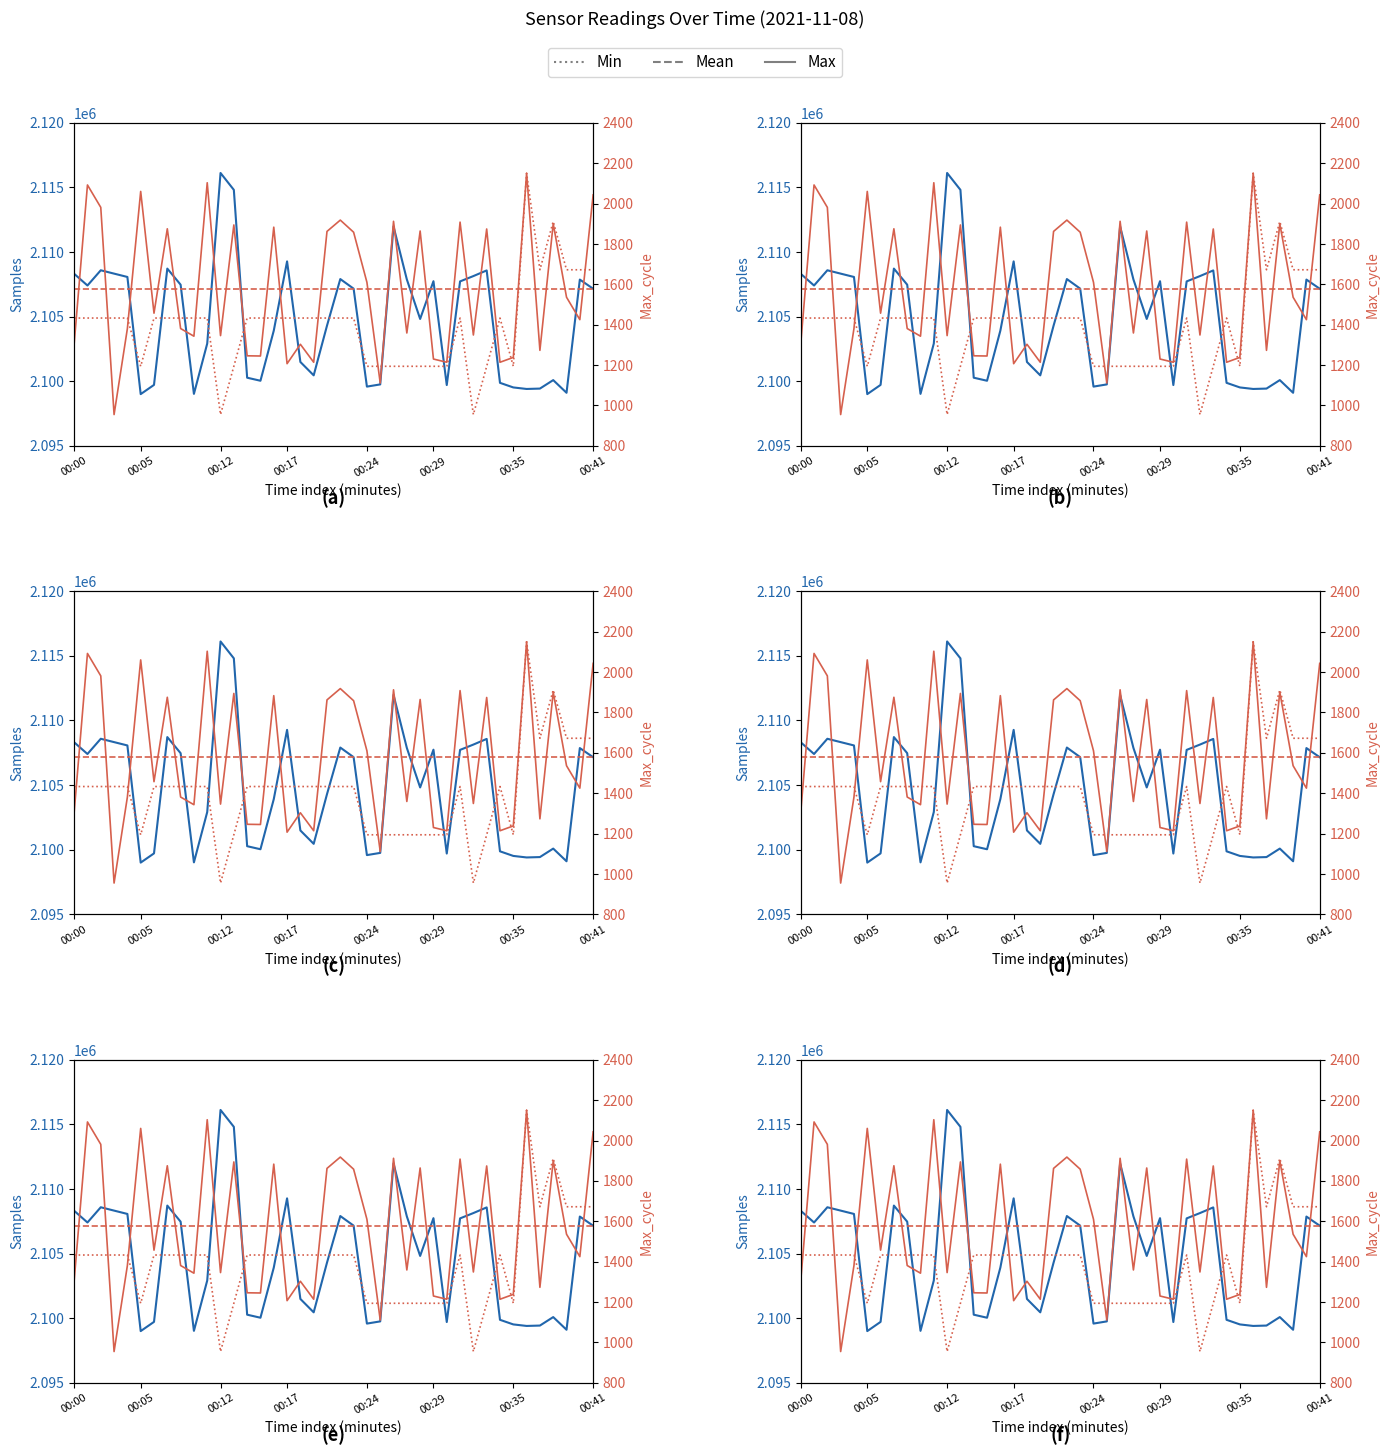

At which category is the sum across all series the highest?

00:12